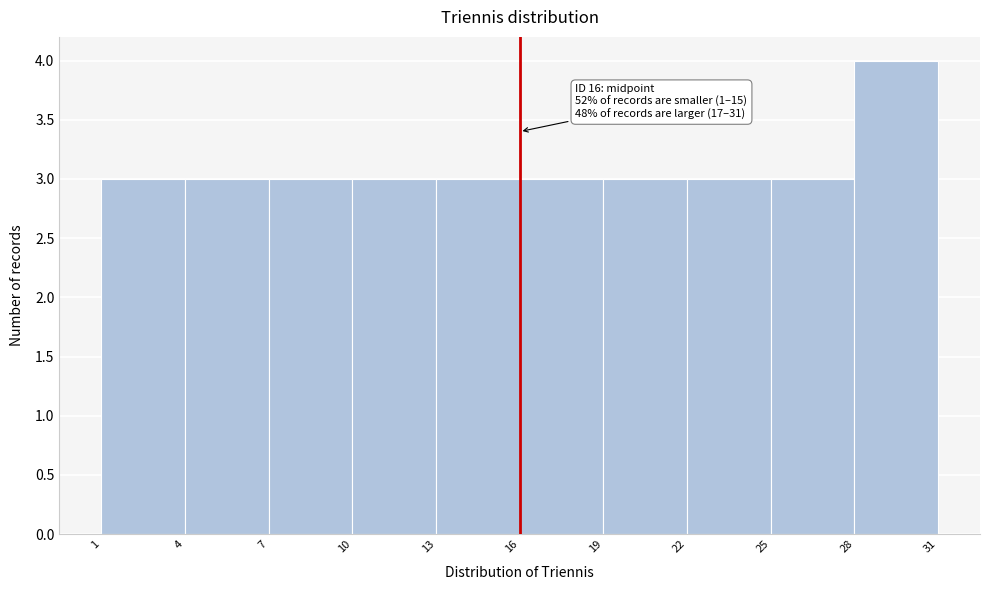

Which range on the x-axis has the tallest bar?

28 to 31